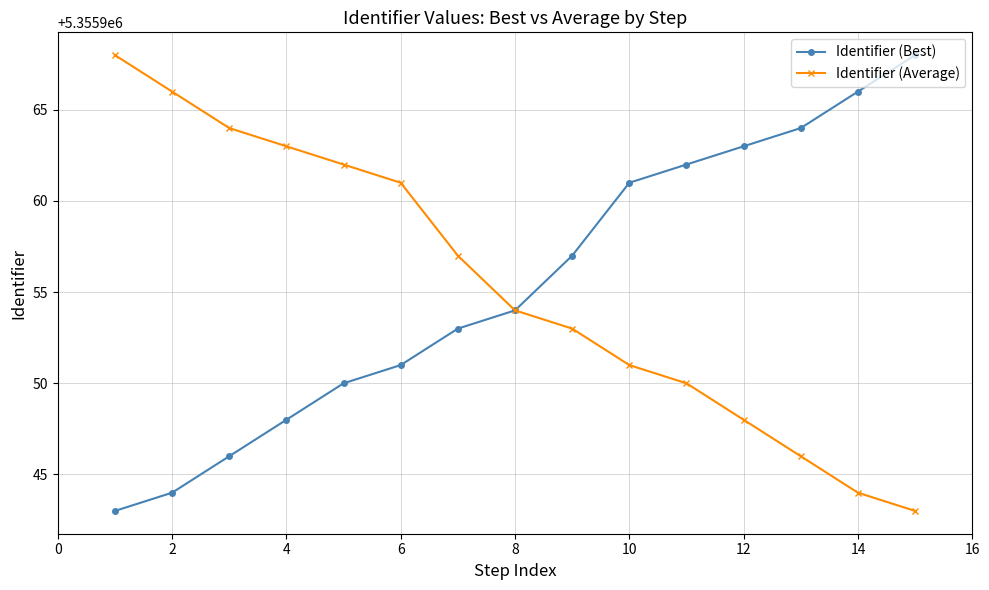

What is the minimum value for Identifier (Best)?

5355943